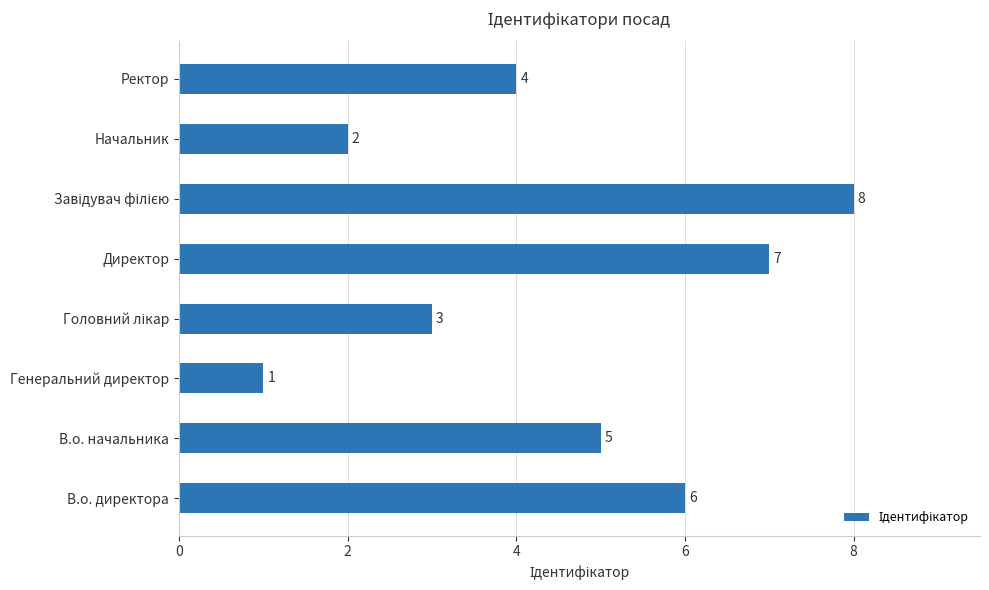

Which label corresponds to the smallest value in the chart?

Генеральний директор